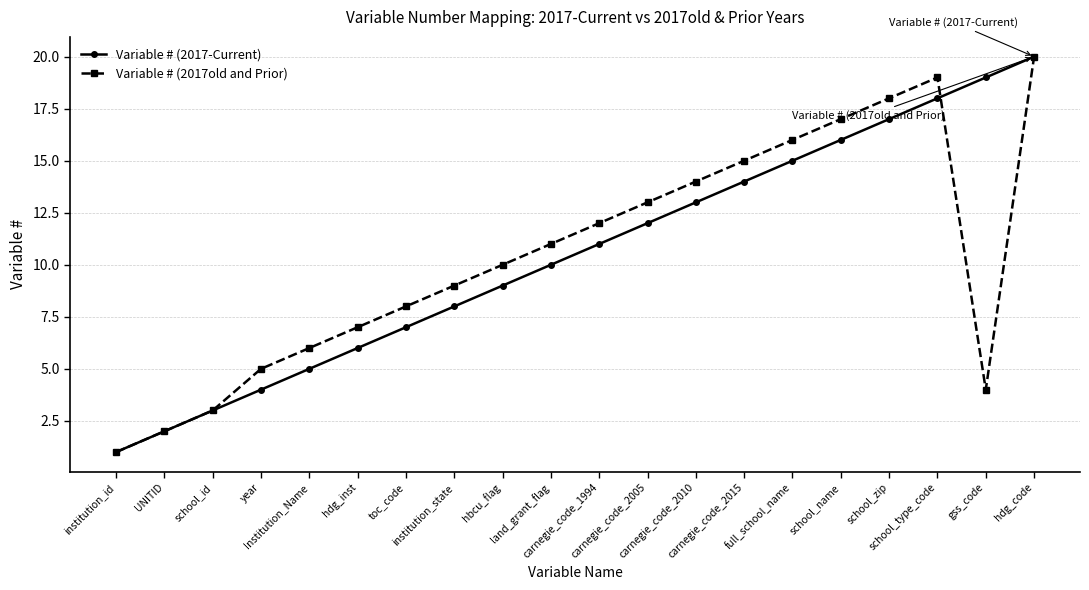

What is the sum of all Variable # (2017old and Prior) values?

210